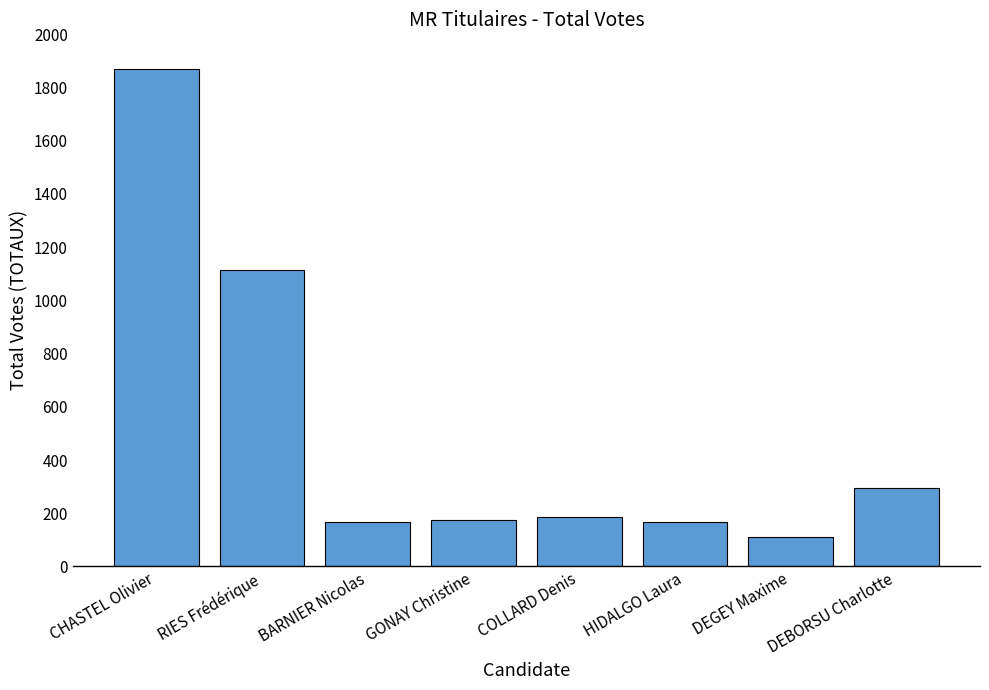

What is the label of the 6th bar from the left?

HIDALGO Laura